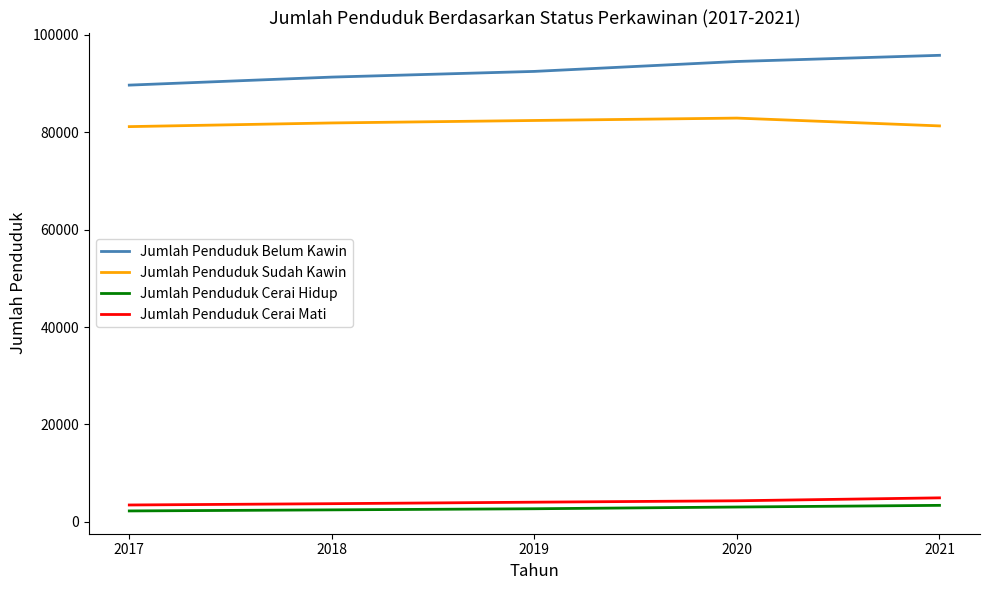

What is the total value across all series at 2018?

179408